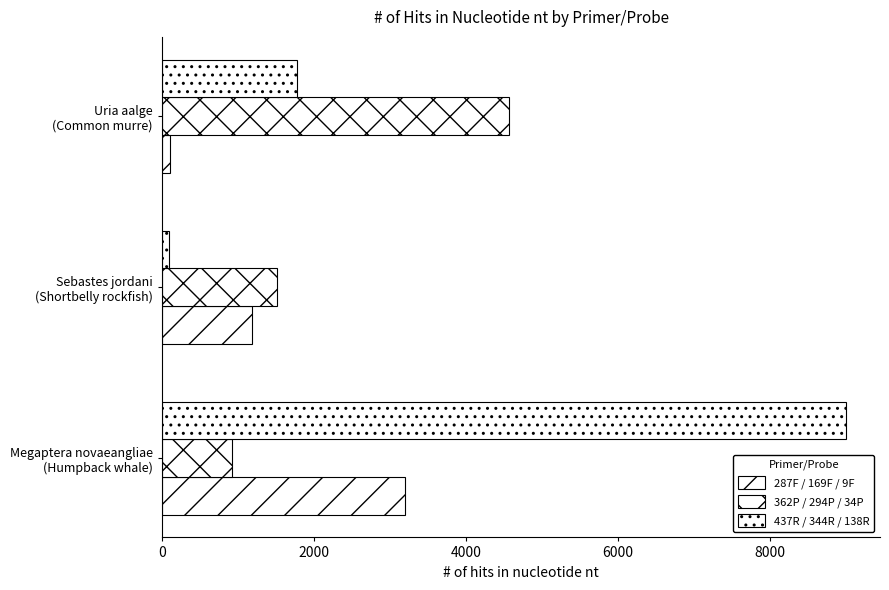

Which series has the widest spread of values?

437R / 344R / 138R